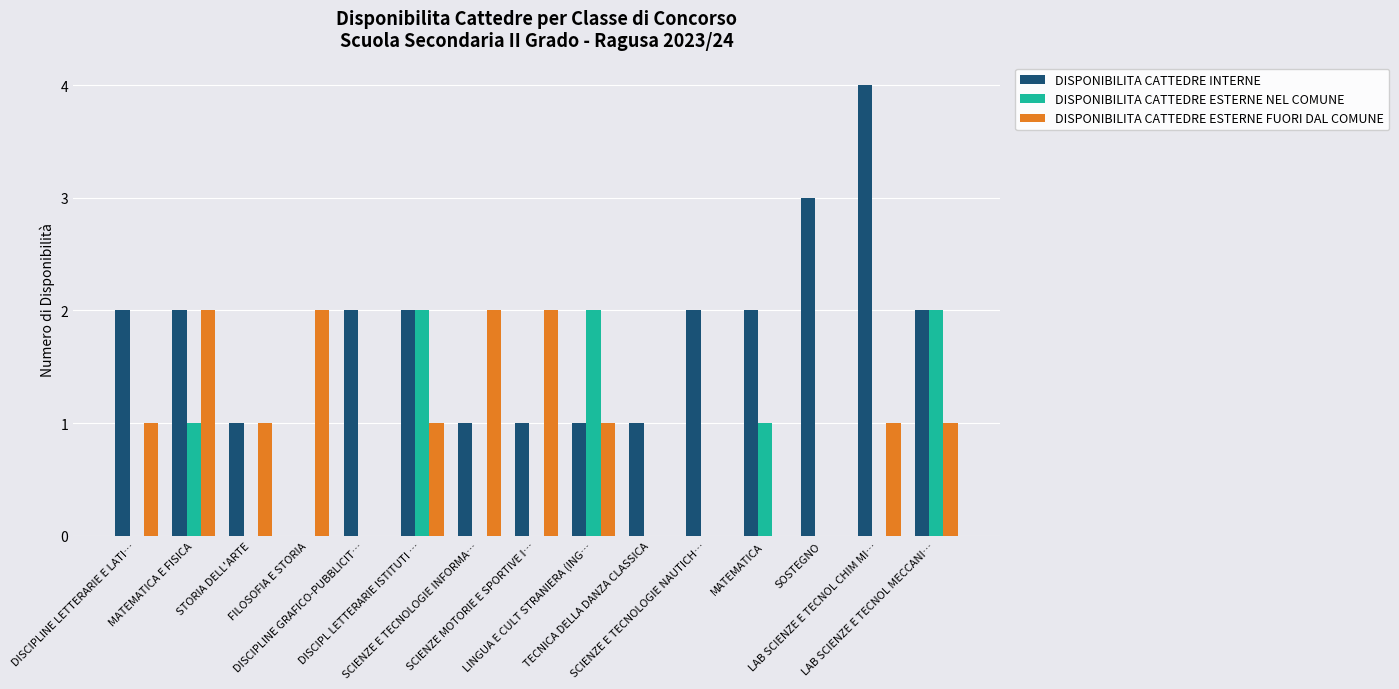

Which series has the largest total across all categories?

DISPONIBILITA CATTEDRE INTERNE